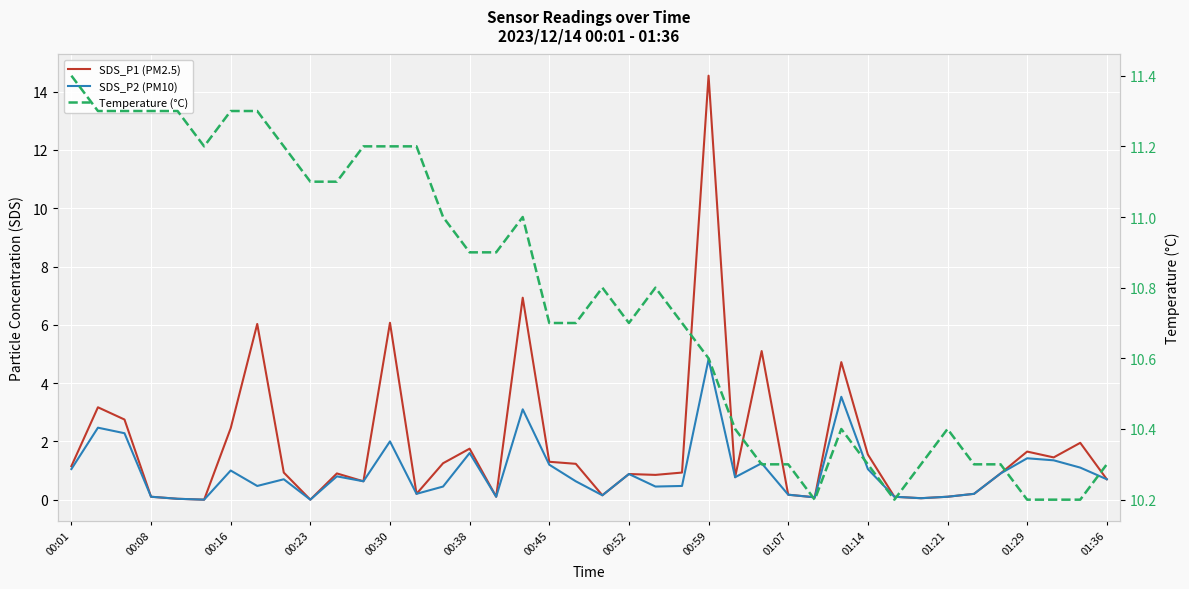

How many interior local peaks does the SDS_P1 (PM2.5) series have?

12